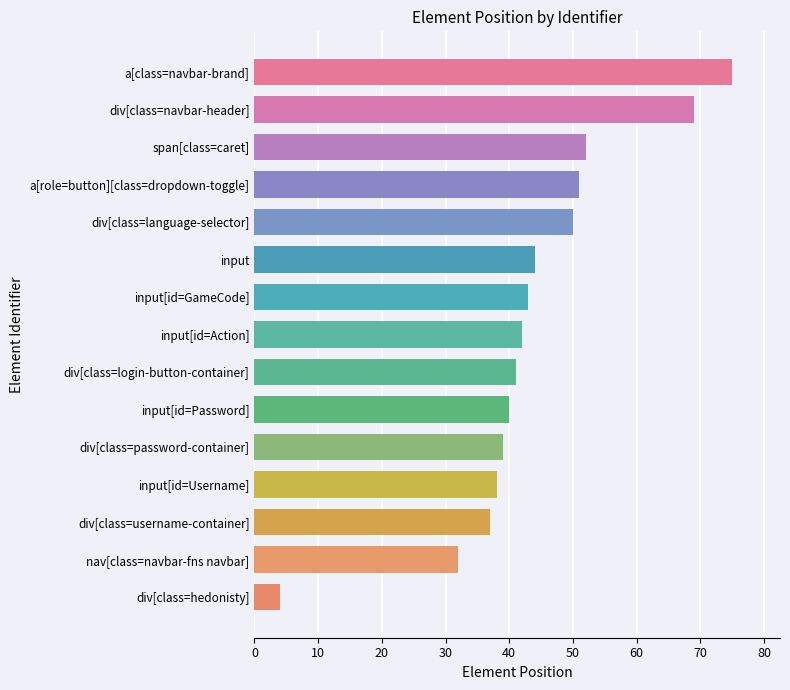

What is the difference between the maximum and second lowest values?

43